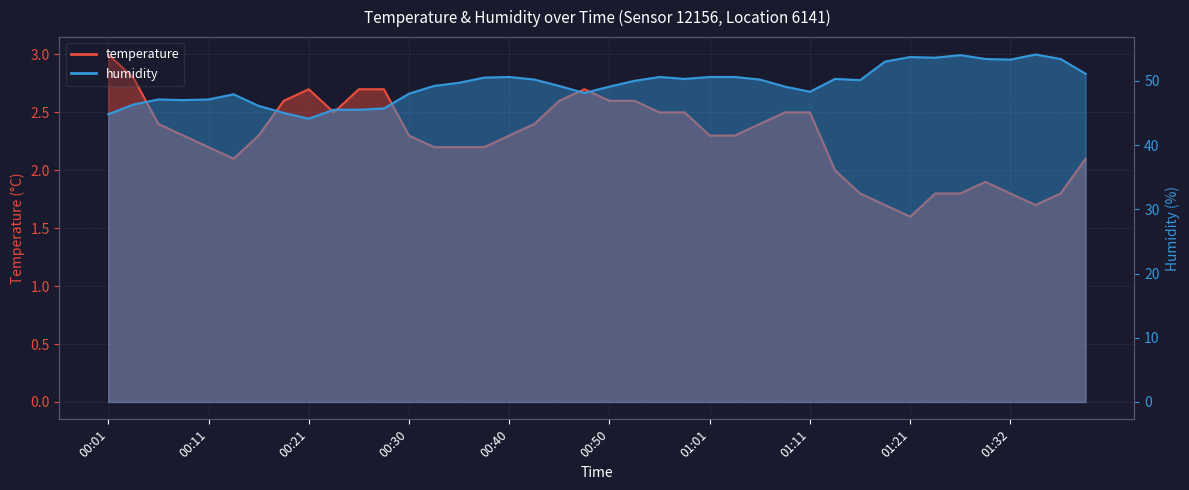

Where is the first local minimum for humidity?

00:08